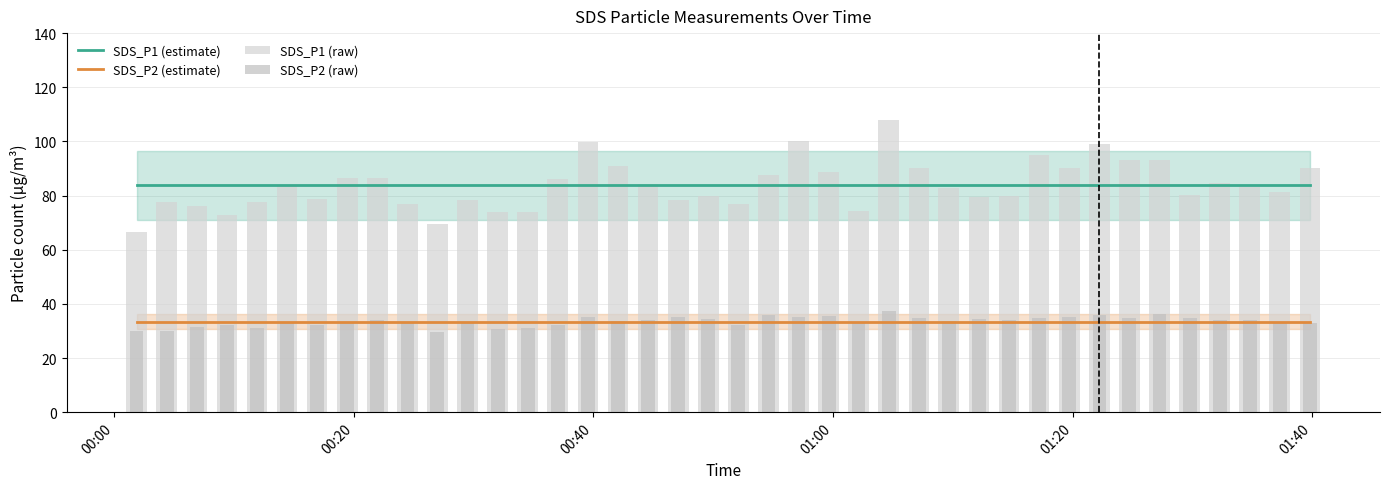

What are all the series names shown in the legend?

SDS_P1 (estimate), SDS_P2 (estimate), SDS_P1 (raw), SDS_P2 (raw)